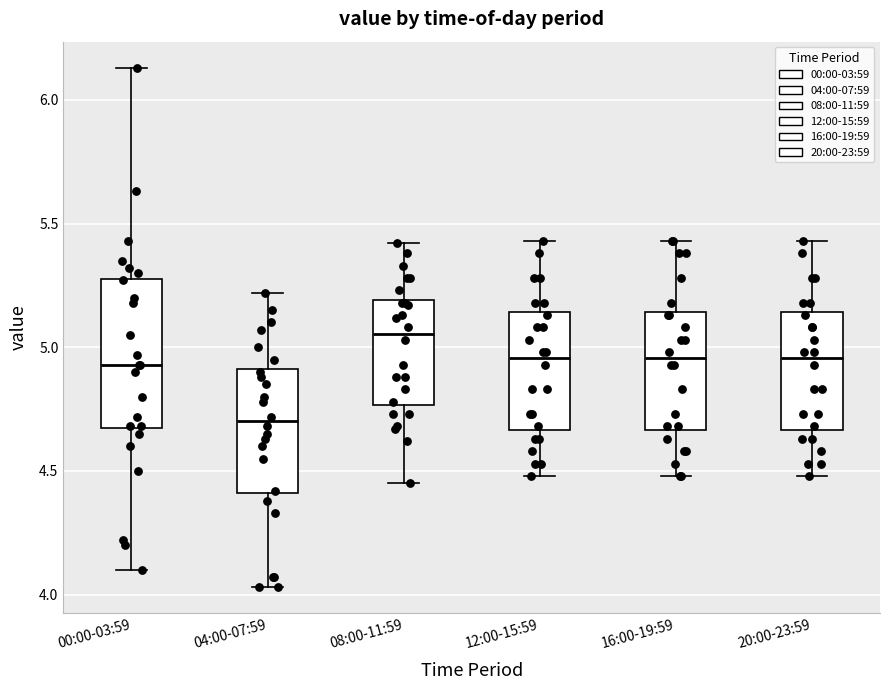

Which box has the highest median line?

08:00-11:59